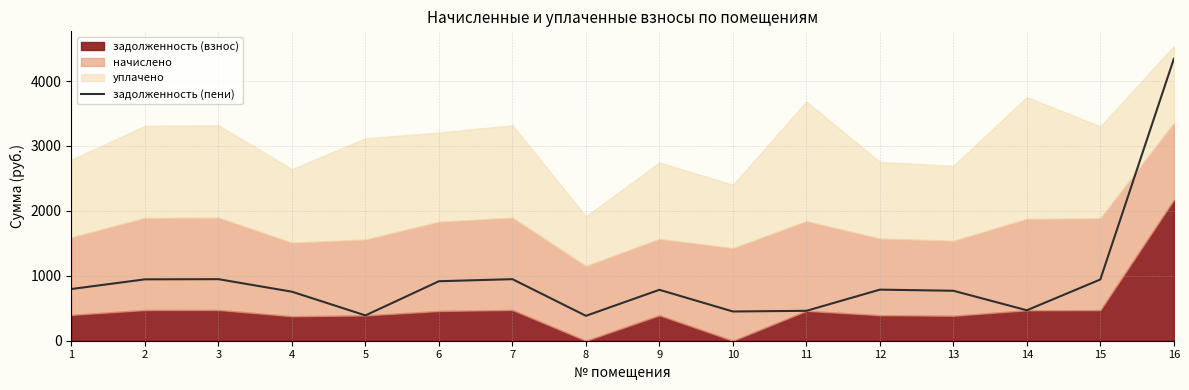

What is the highest value of the задолженность (пени) series?

4342.5